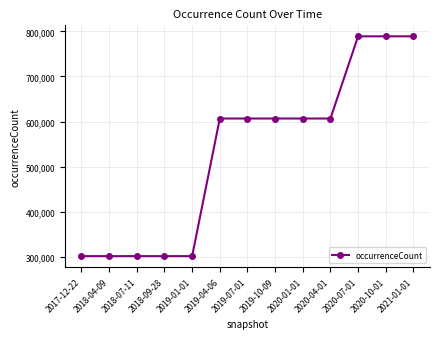

What is the ratio of the value at 2021-01-01 to the value at 2020-10-01?

1.0